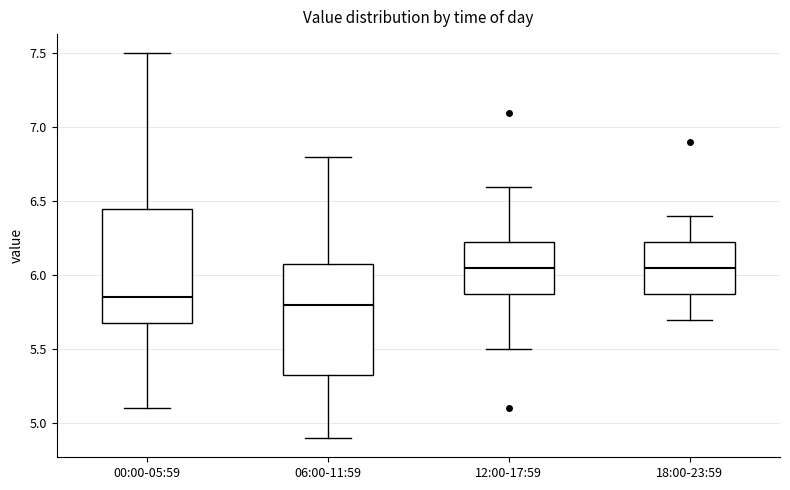

Reading left to right, read every box against the y-axis: the position of its median line, the range the box covers, and the ends of its whiskers. The values are not printed on the chart, so give them approximately, as read against the axis.

00:00-05:59: median 5.85, box 5.70 to 6.45, whiskers 5.10 to 7.50
06:00-11:59: median 5.80, box 5.35 to 6.10, whiskers 4.90 to 6.80
12:00-17:59: median 6.05, box 5.90 to 6.25, whiskers 5.50 to 6.60
18:00-23:59: median 6.05, box 5.90 to 6.25, whiskers 5.70 to 6.40